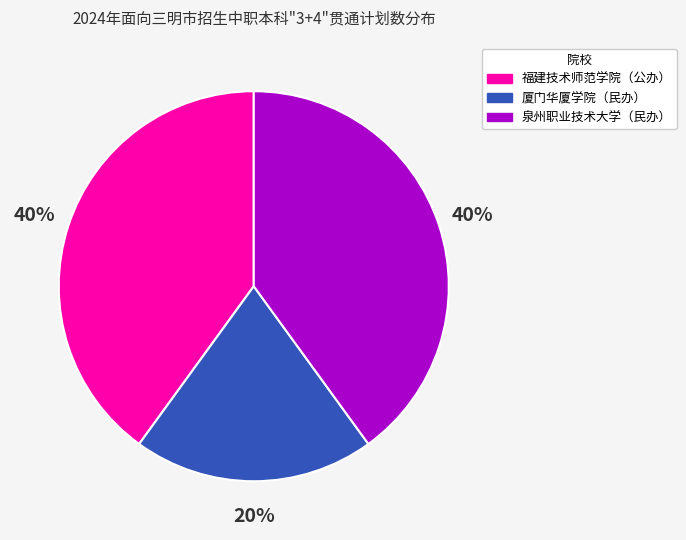

Which slice is the smallest?

厦门华厦学院（民办）